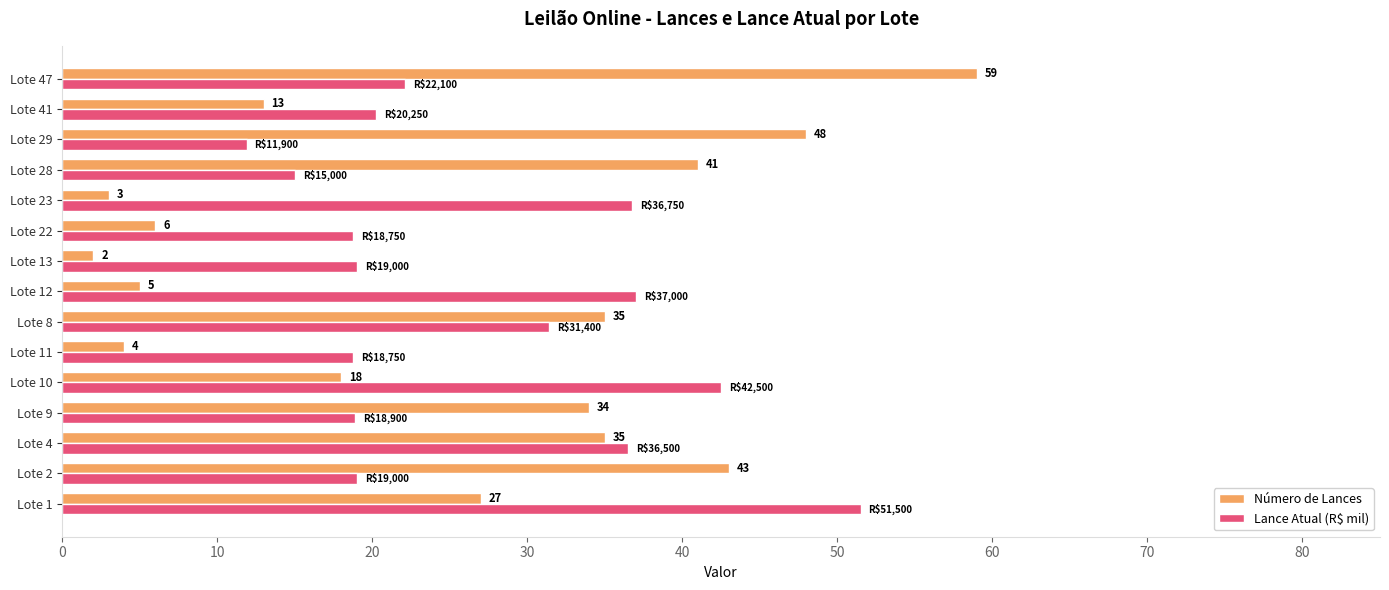

Rank the series by their average value, from highest to lowest.

Lance Atual (R$ mil), Número de Lances